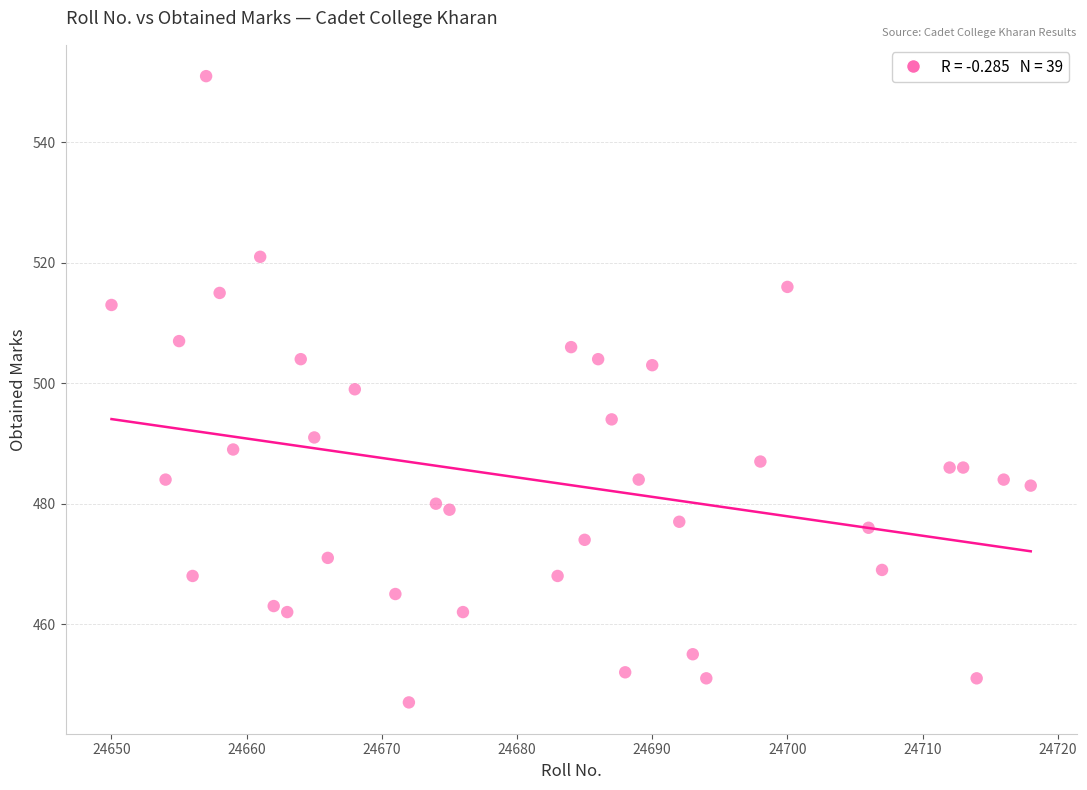

What is the range of X values (max minus min)?

68